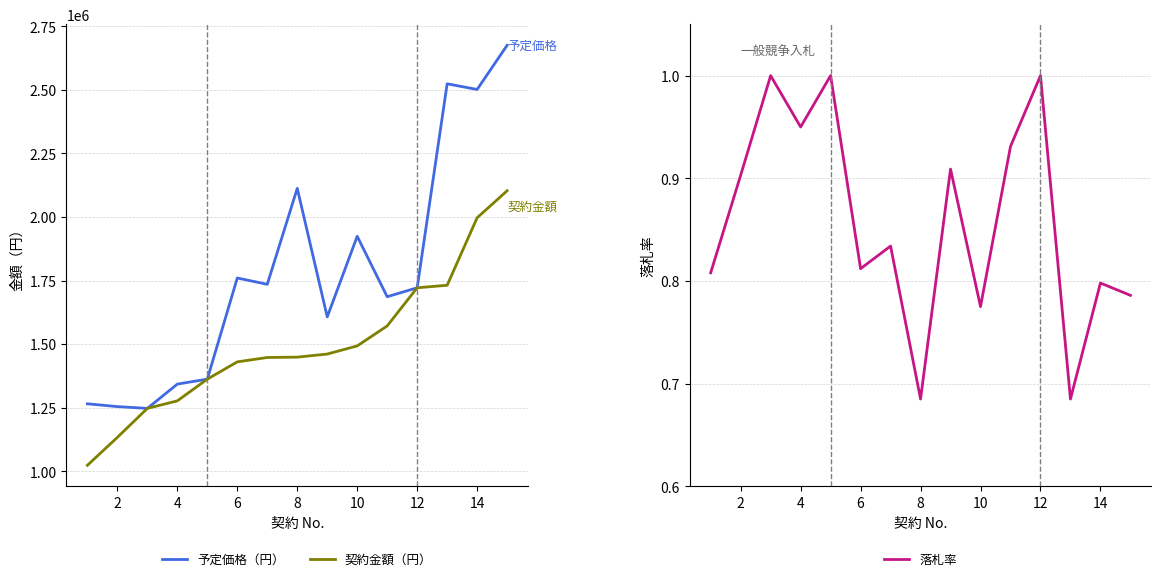

What value does the 予定価格（円） series have at 6, to the nearest 100?

1760000